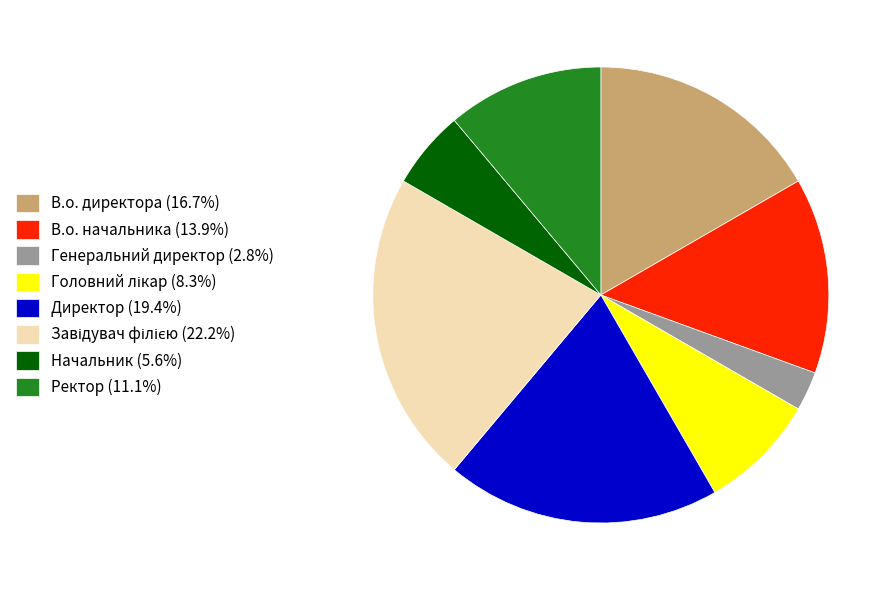

Which slice is the smallest?

Генеральний директор